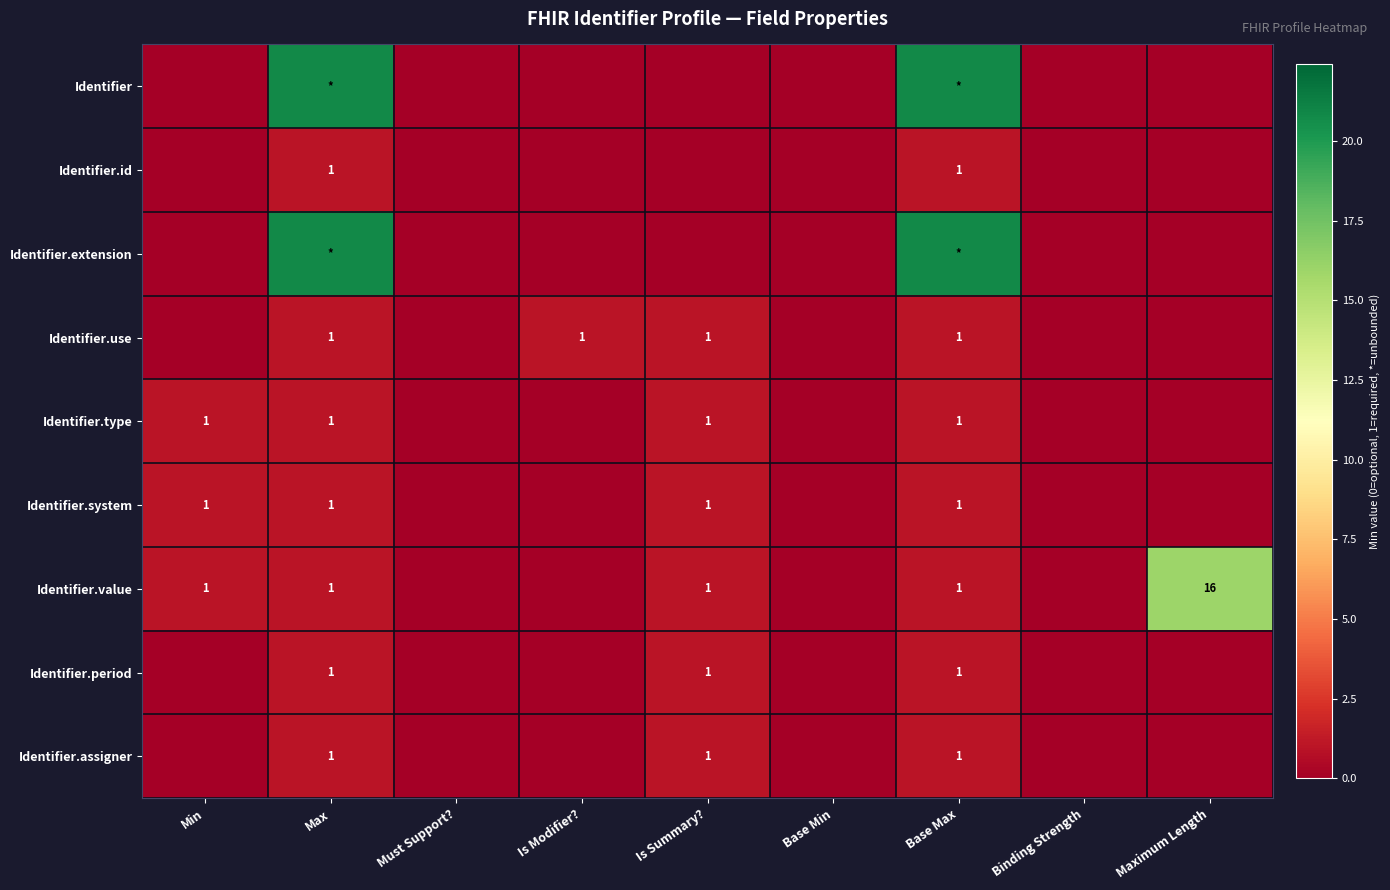

At how many categories does at least one series exceed 4?

3